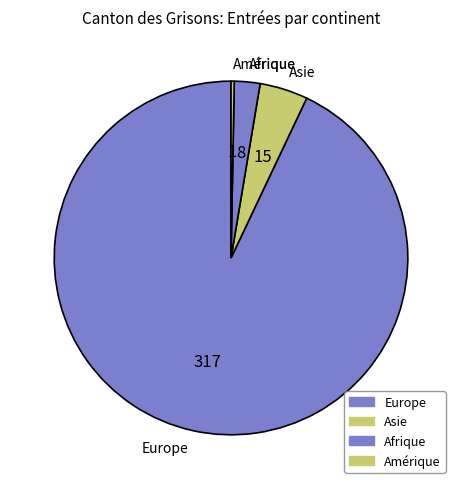

Which category has the smallest portion of the pie?

Amérique